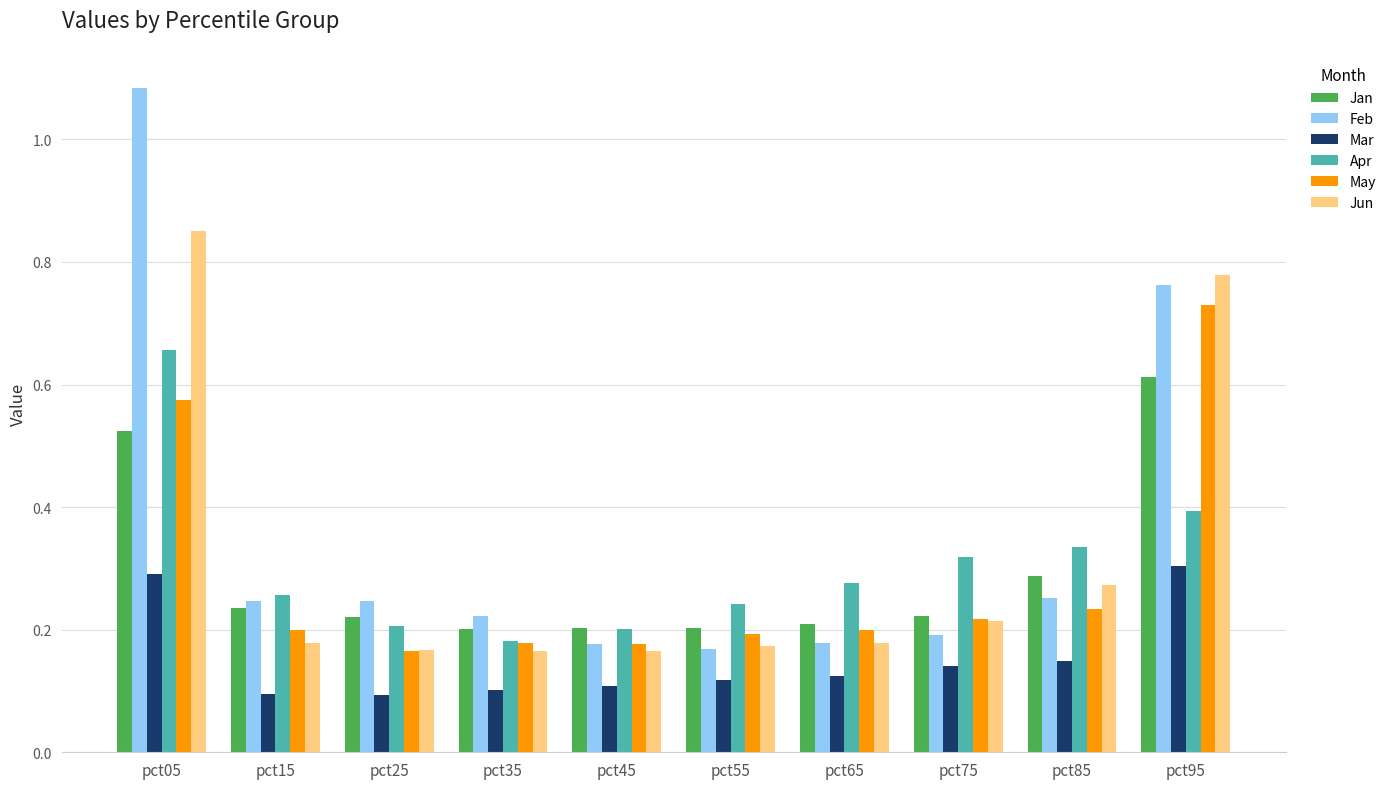

Between pct15 and pct45, which series saw the biggest shift?

Feb